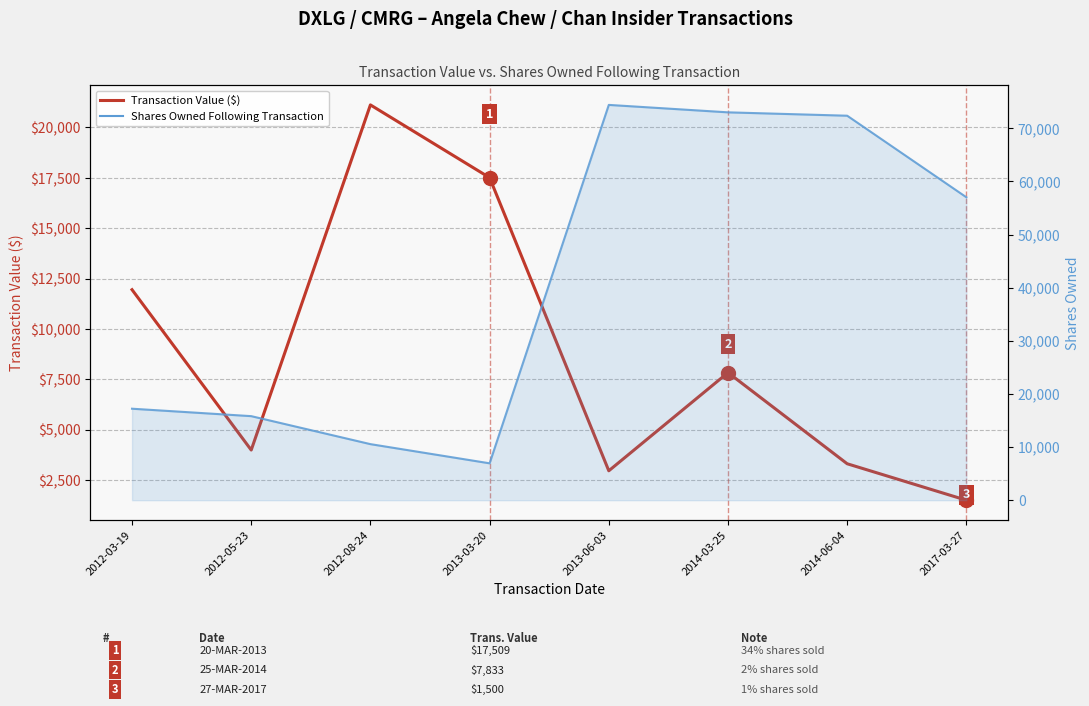

What are all the series names shown in the legend?

Transaction Value ($), Shares Owned Following Transaction